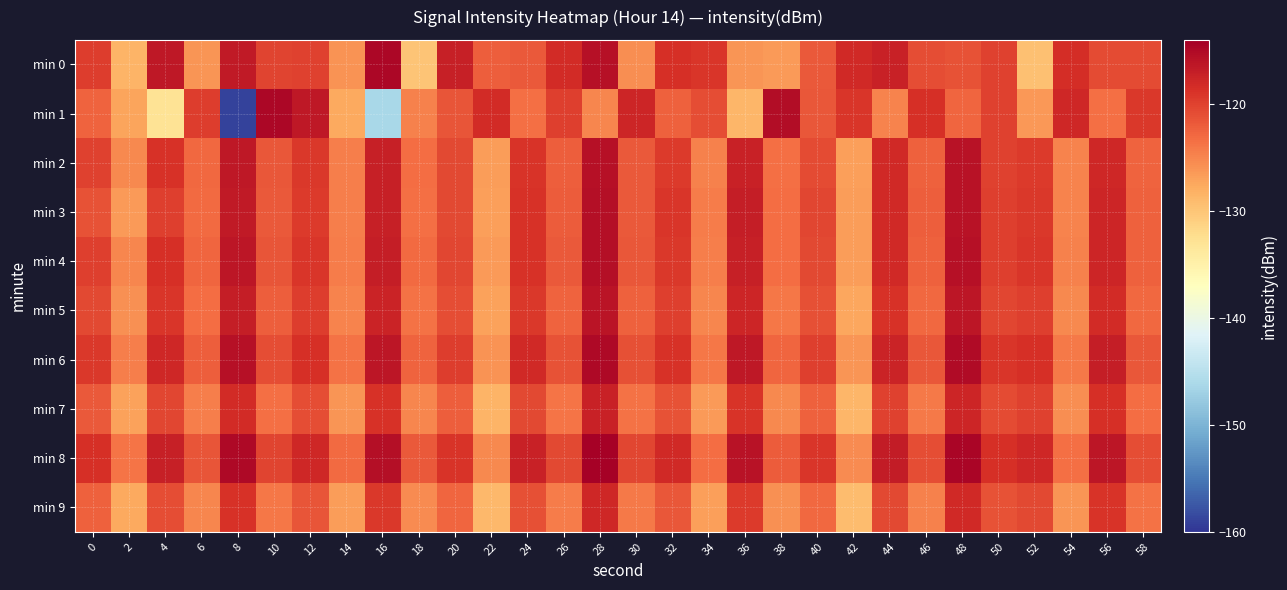

At which category does the chart reach its minimum across all series?

8